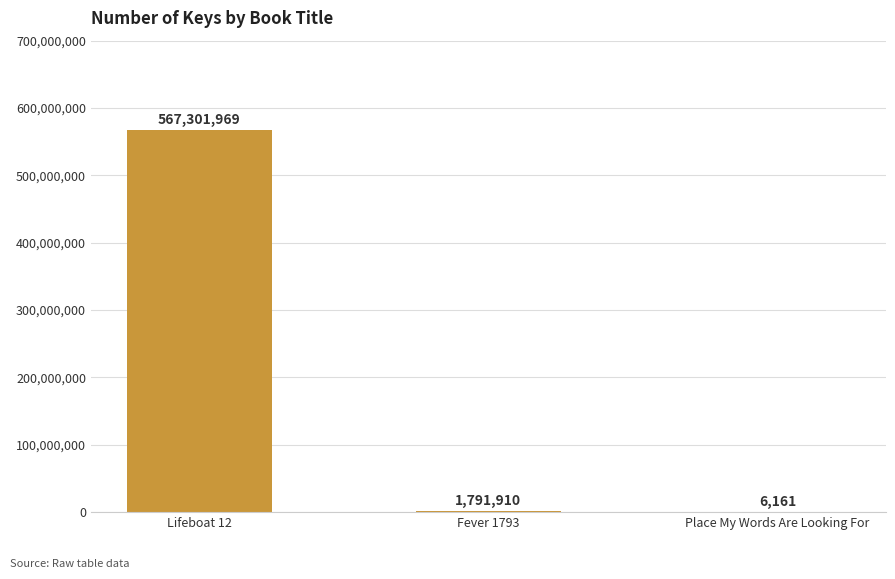

Reading right to left, list all the values displayed in this chart.

Place My Words Are Looking For=6161	Fever 1793=1791910	Lifeboat 12=567301969